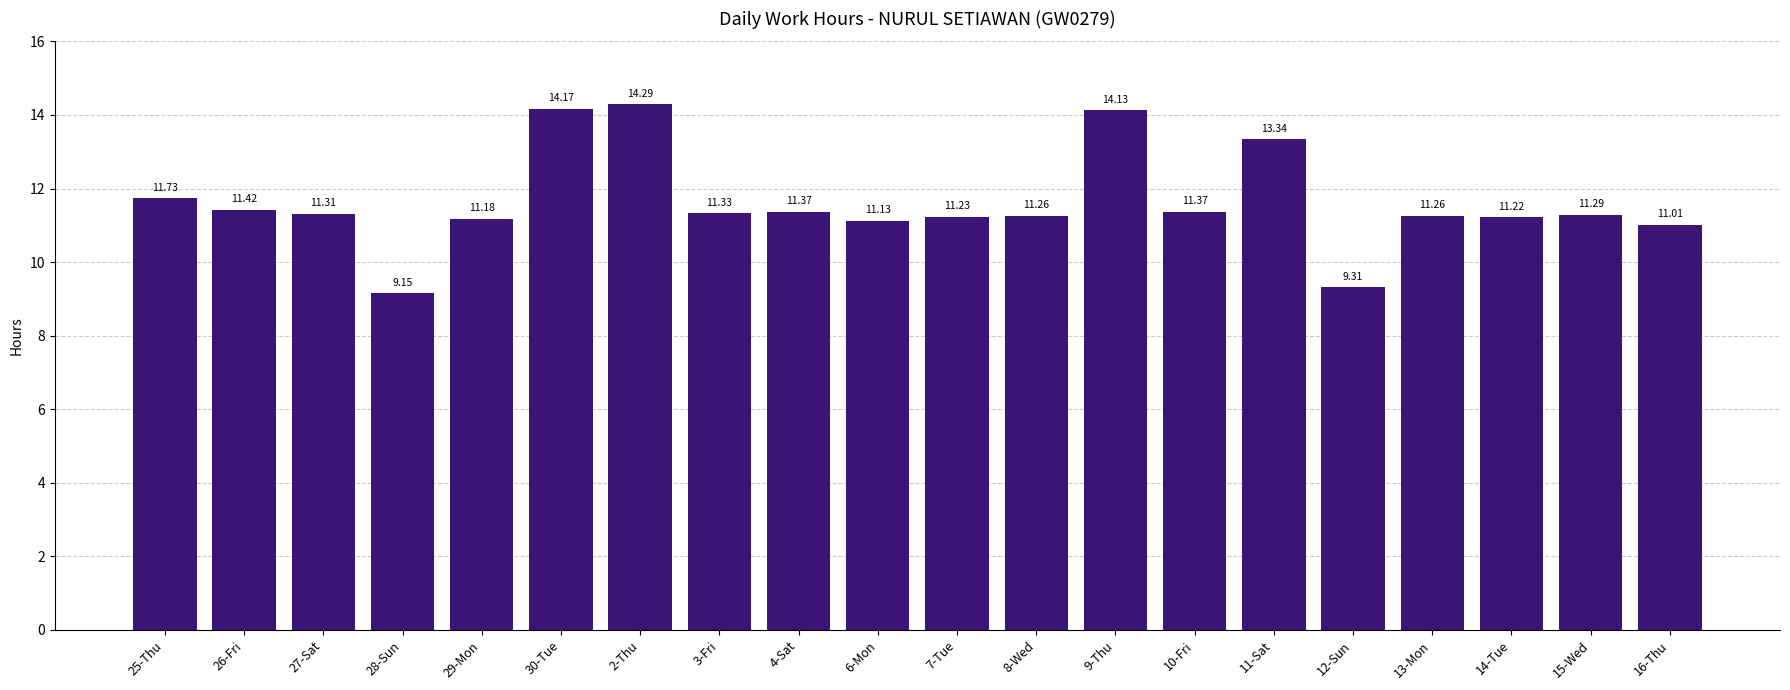

Which label corresponds to the largest value in the chart?

2-Thu